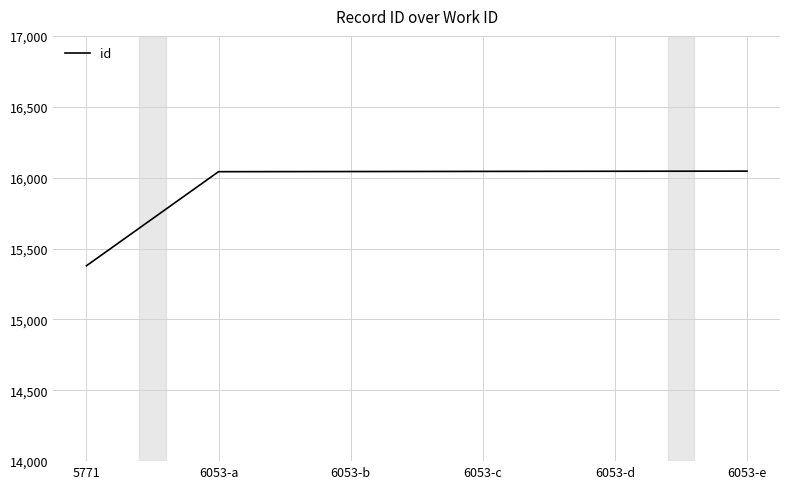

Count the number of data series in this chart.

1